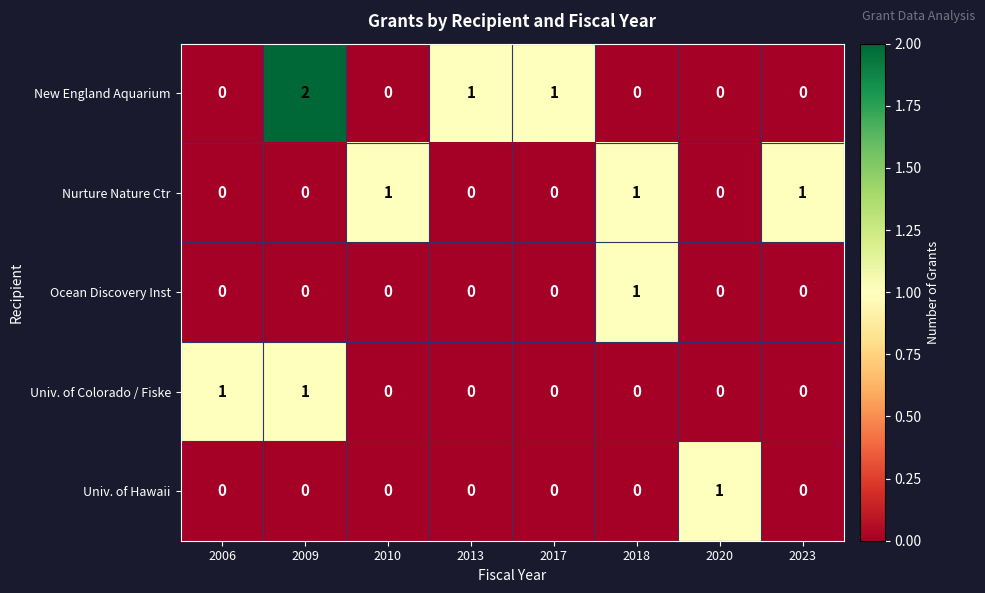

Which series has the largest total across all categories?

New England Aquarium